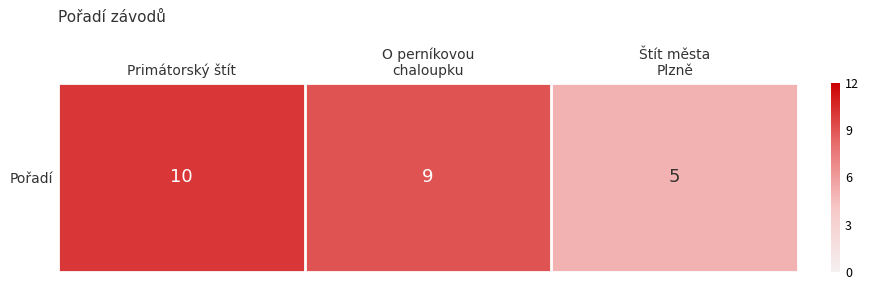

Approximately how many times larger is the value at O perníkovou
chaloupku compared to Primátorský štít?

0.9